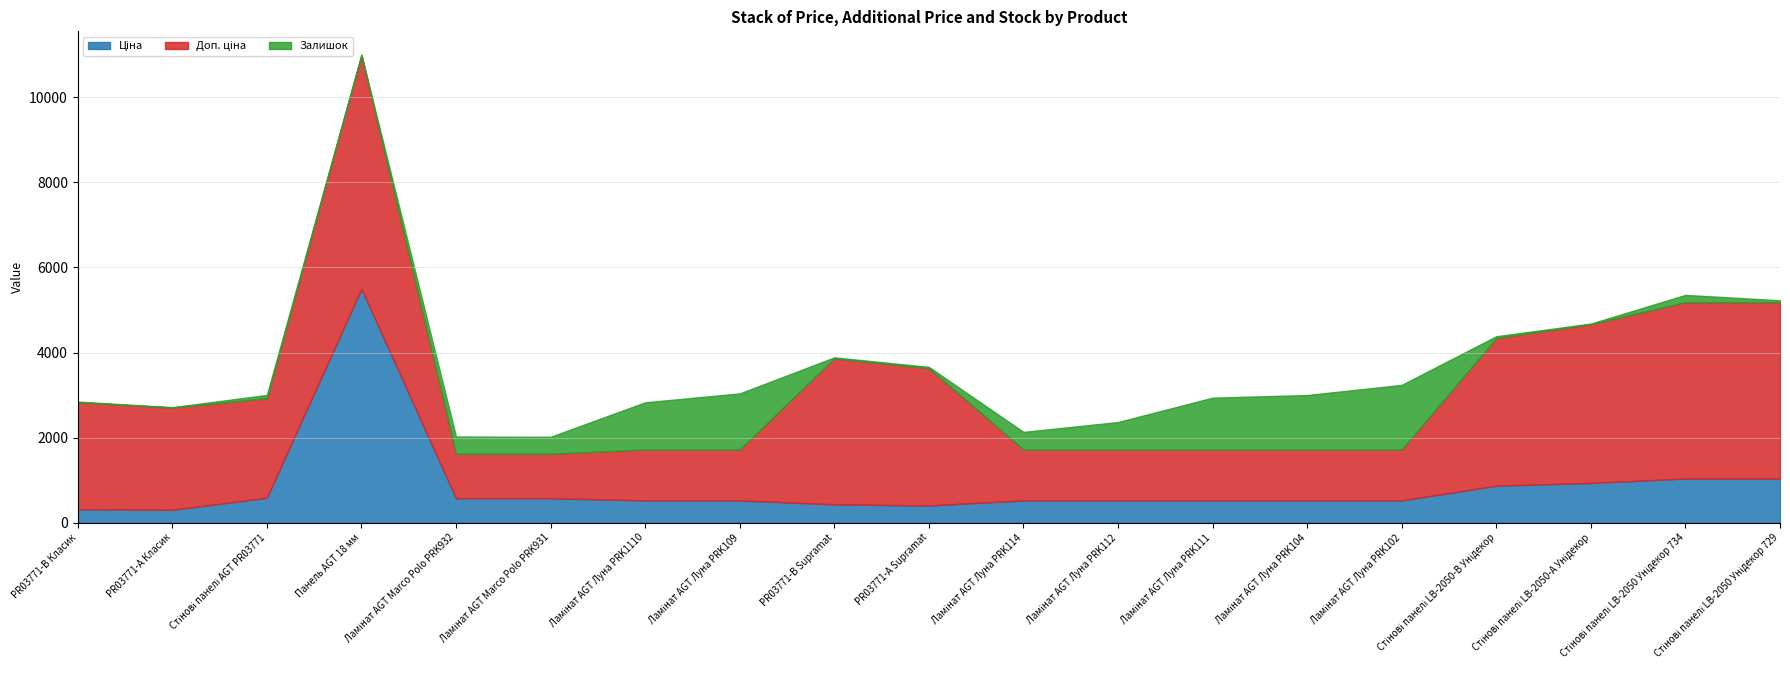

True or false: Доп. ціна has more than 0 points higher than both neighbors.

True